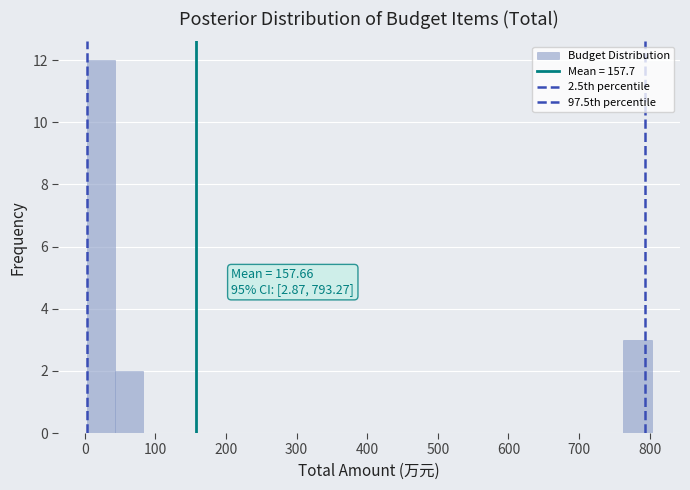

Which range on the x-axis has the tallest bar?

0 to 40